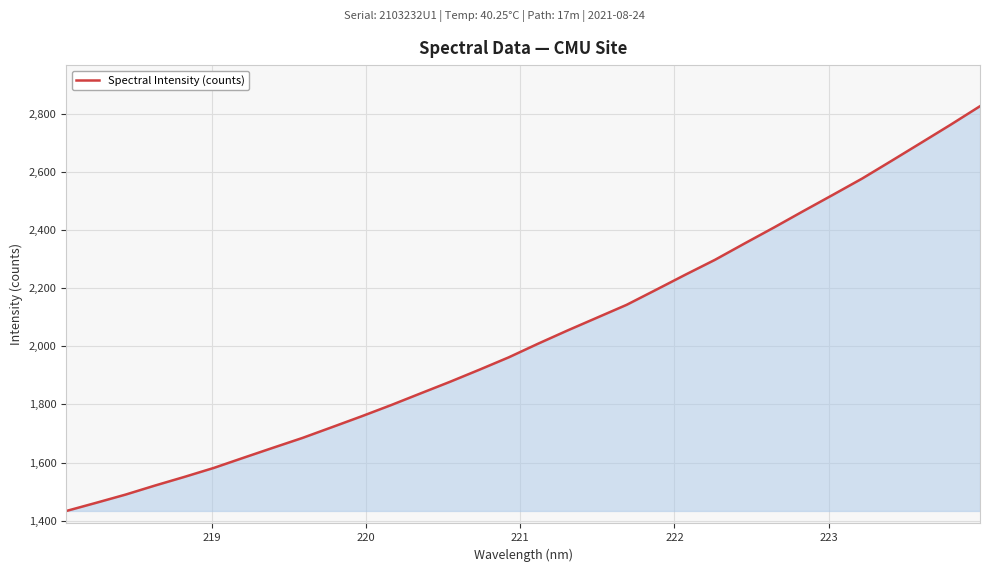

What is the minimum value shown in the chart?

1433.7